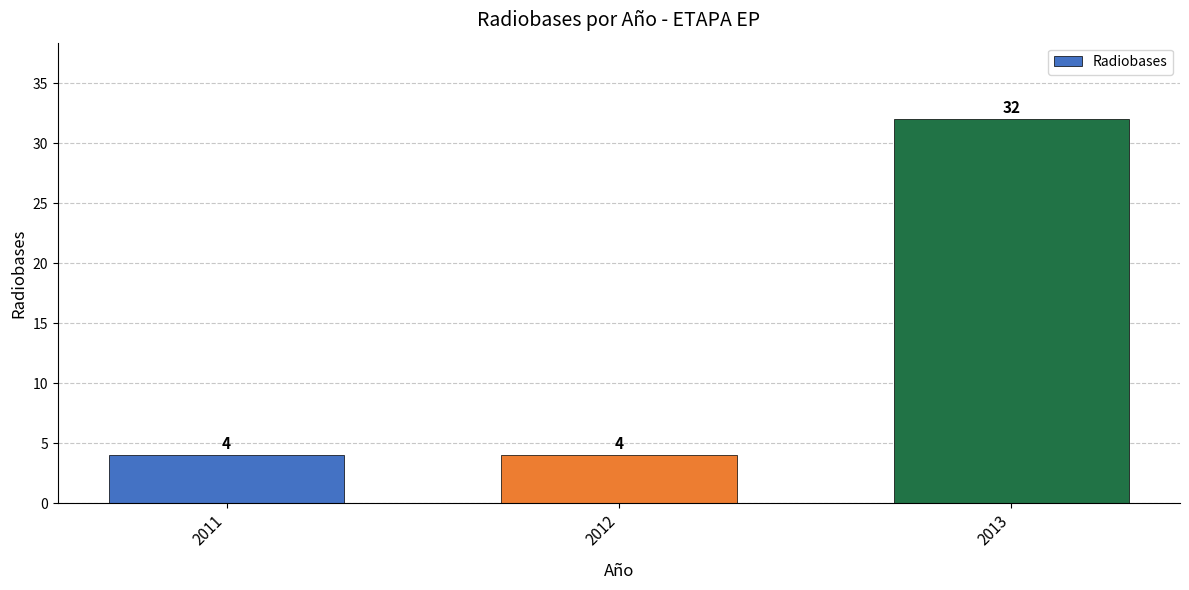

What is the average value?

13